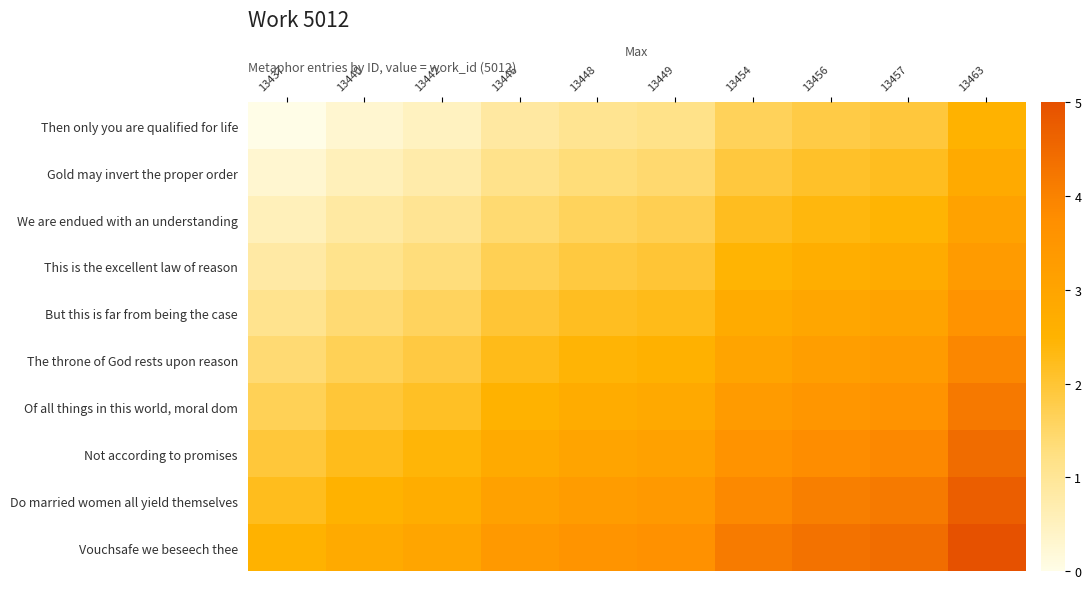

Rank the series by their maximum value, from lowest to highest.

Then only you are qualified for life, Gold may invert the proper order, We are endued with an understanding, This is the excellent law of reason, But this is far from being the case, The throne of God rests upon reason, Of all things in this world, moral dom, Not according to promises, Do married women all yield themselves, Vouchsafe we beseech thee